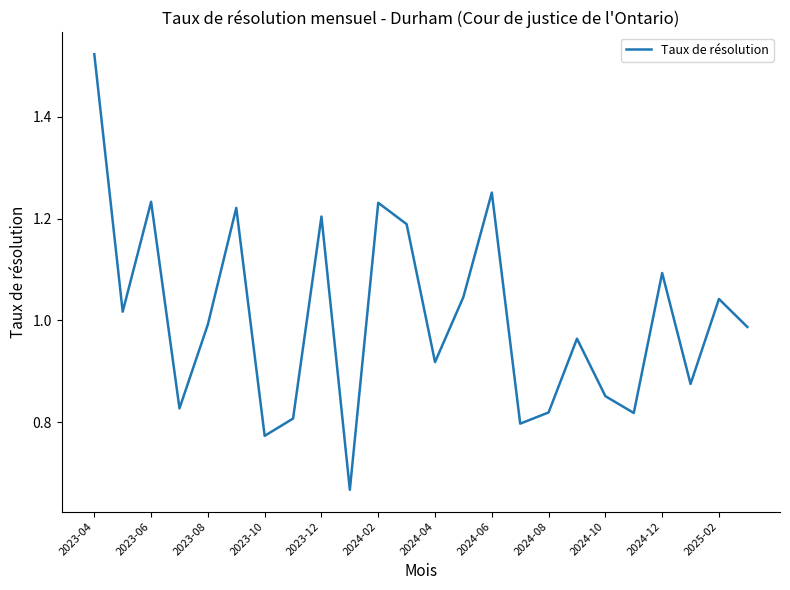

Does the chart have visible grid lines?

No